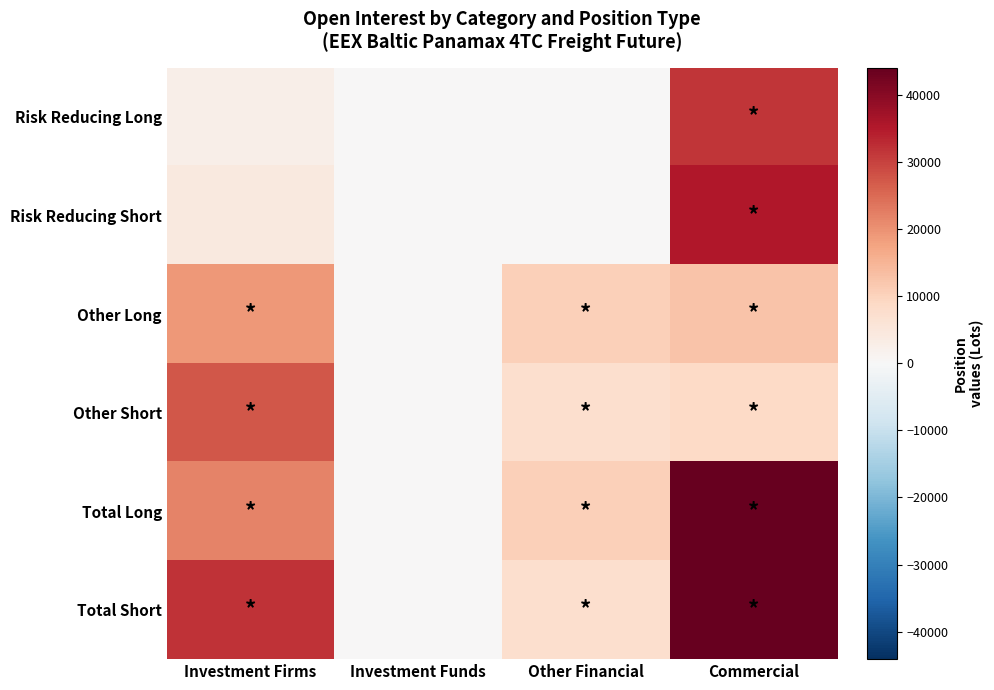

What is the maximum value shown in the chart?

44101.7